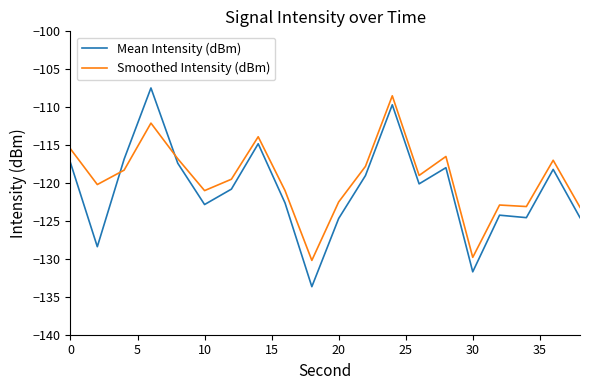

Which series has the largest range (max minus min)?

Mean Intensity (dBm)